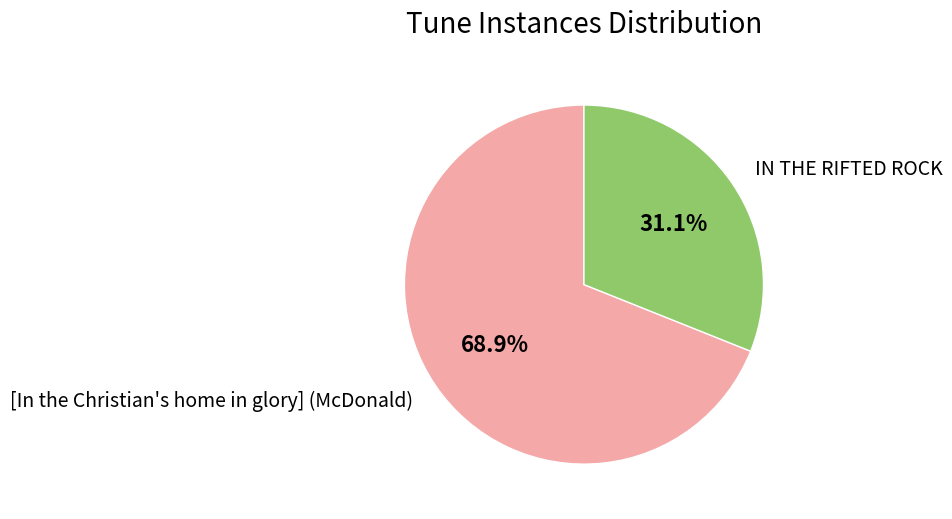

What is the ratio of the value at IN THE RIFTED ROCK to the value at [In the Christian's home in glory] (McDonald)?

0.5